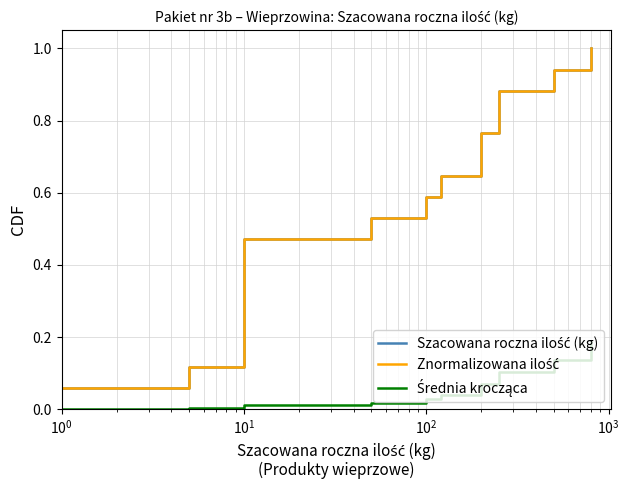

True or false: Szacowana roczna ilość (kg) has more than 1 interior local peaks.

False